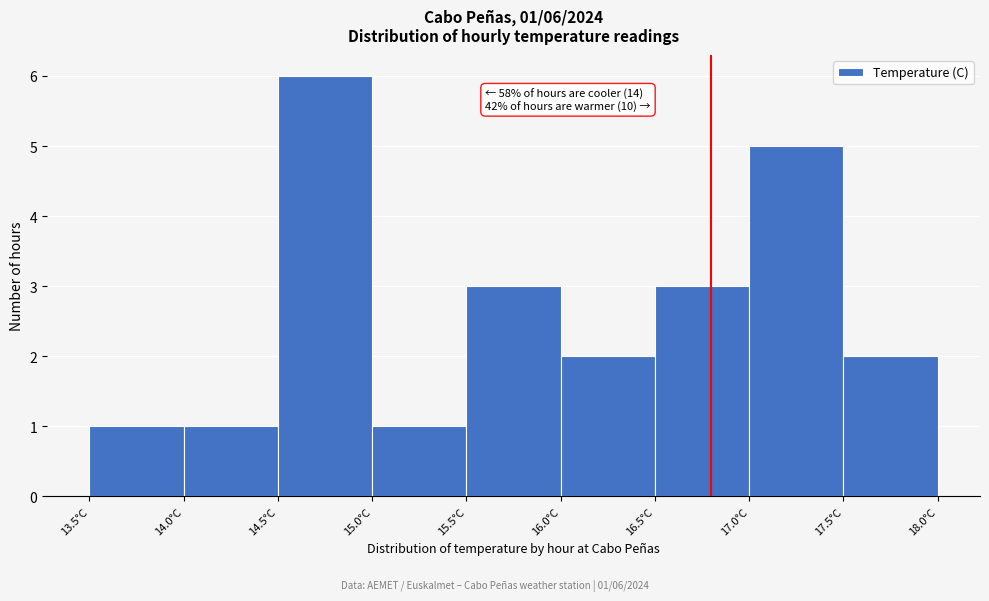

Which range on the x-axis has the tallest bar?

14.5 to 15.0